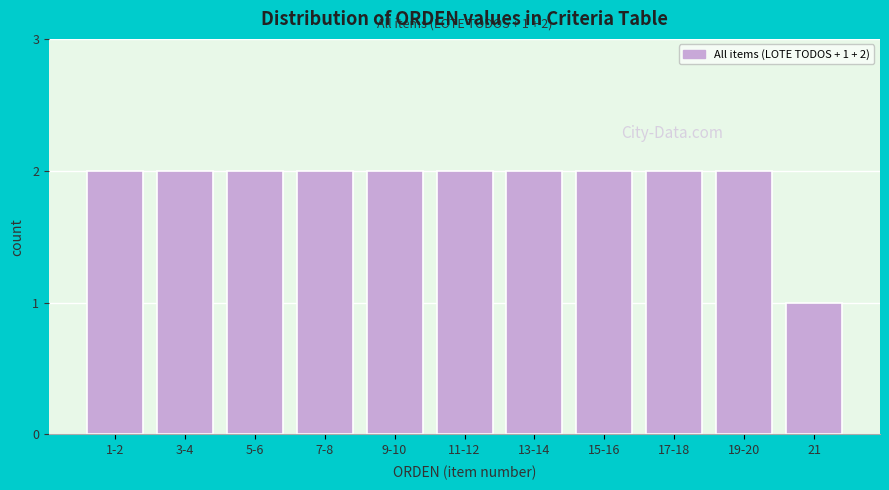

Reading right to left, extract all data points from this chart.

1	2	2	2	2	2	2	2	2	2	2